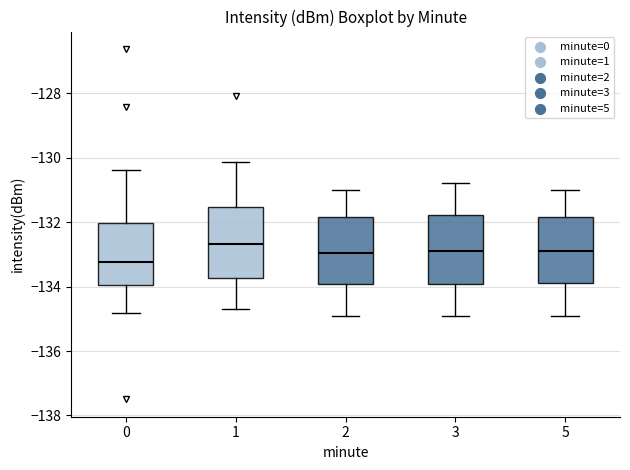

Where does the lower whisker of the box at x = 5 end on the y-axis? The values are not printed on the chart, so give them approximately, as read against the axis.

-135.0